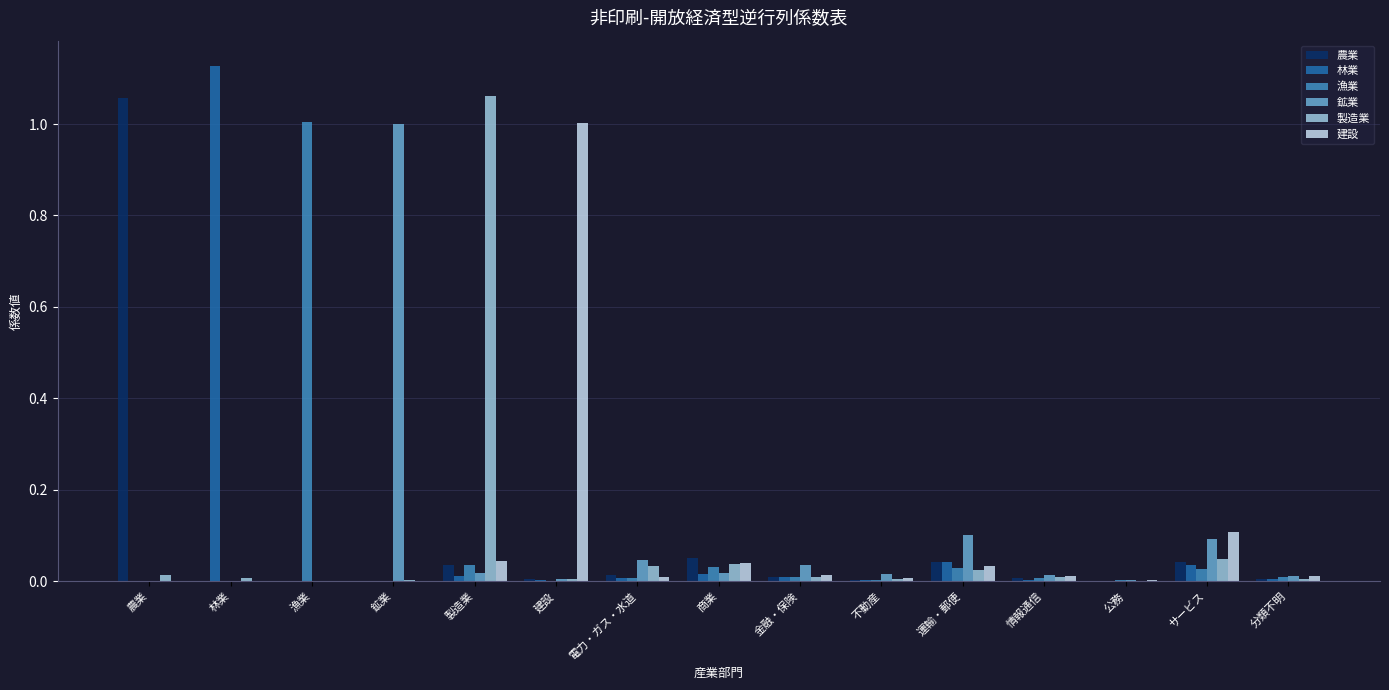

What is the sum of all 林業 values?

1.3